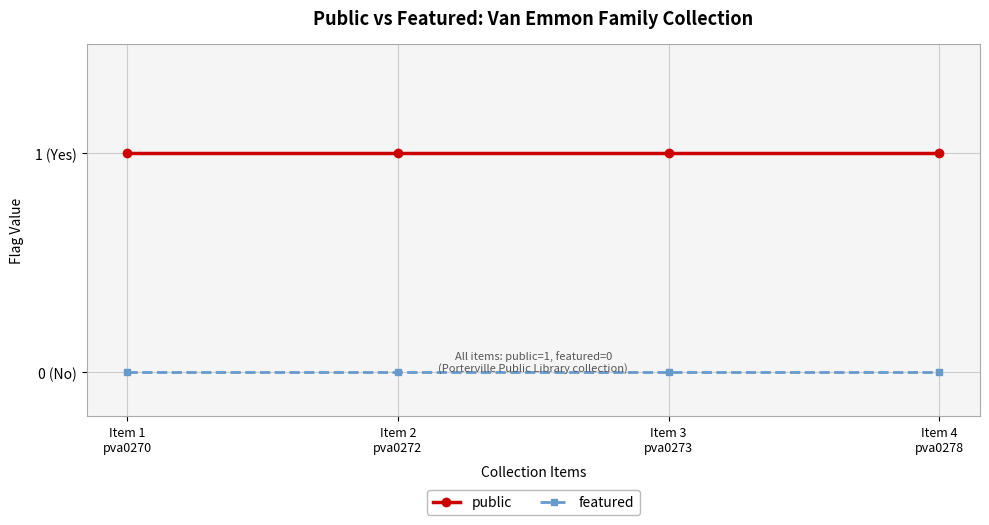

Is this an area chart (filled region under the line)?

No